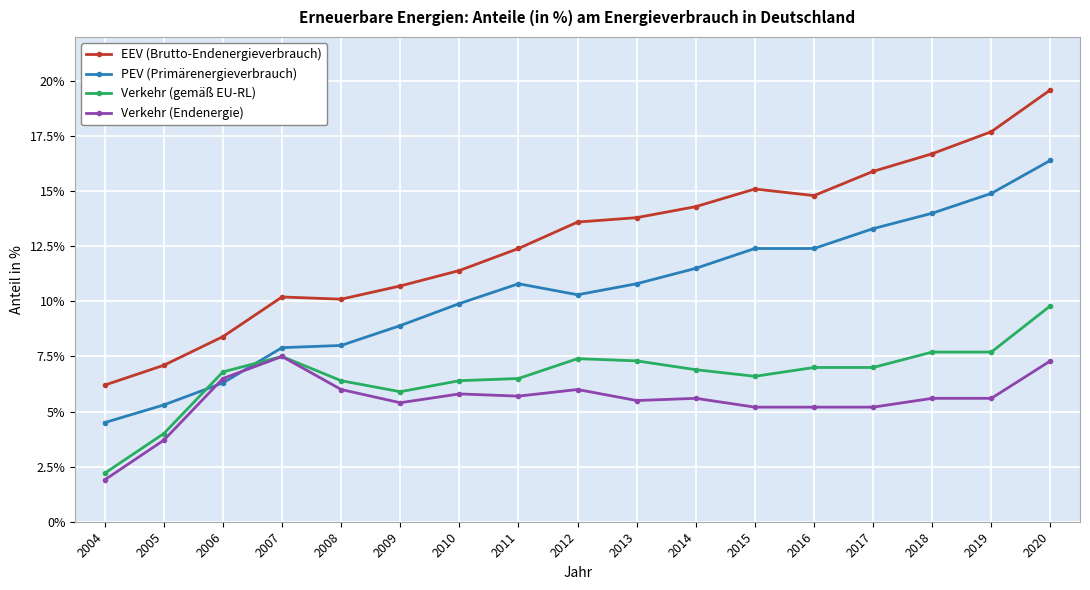

Which series ends up on top after the final intersection of Verkehr (gemäß EU-RL) and PEV (Primärenergieverbrauch)?

PEV (Primärenergieverbrauch)